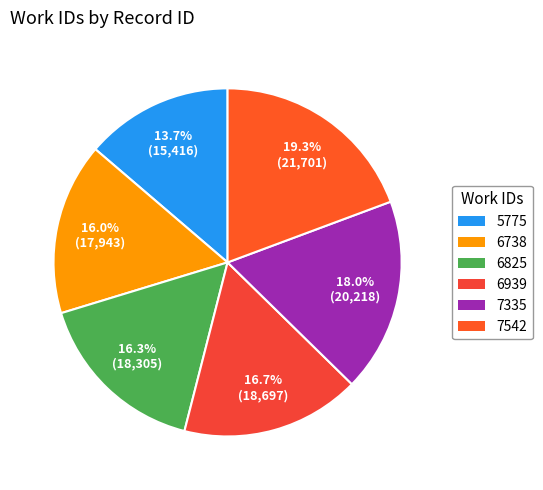

What is the change in value from 6738 to 7335?

+2275